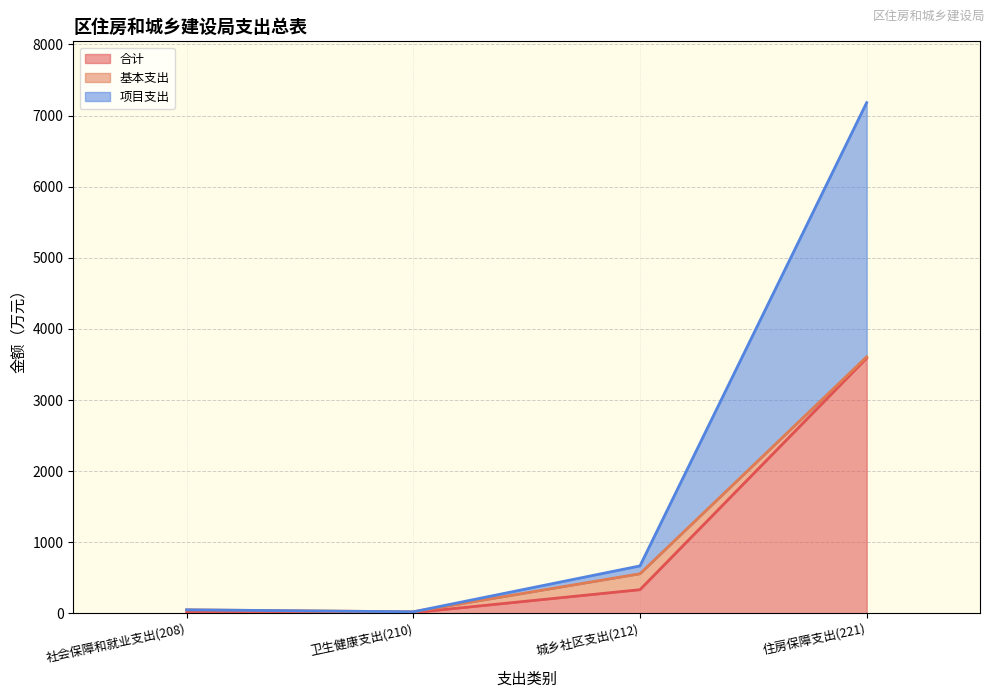

Between 住房保障支出(221) and 社会保障和就业支出(208), which is larger?

住房保障支出(221)